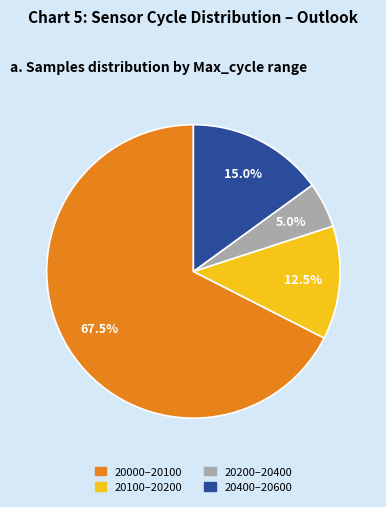

Is there a majority slice in this chart?

Yes